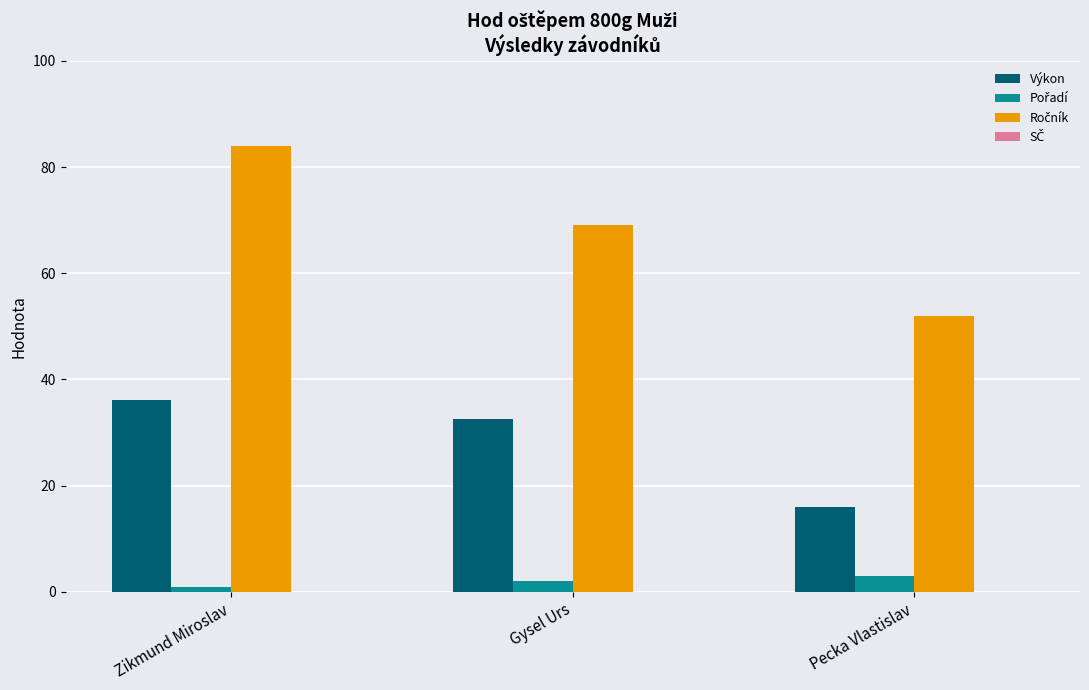

The Výkon series shows 36.1 at Zikmund Miroslav. True or false?

True